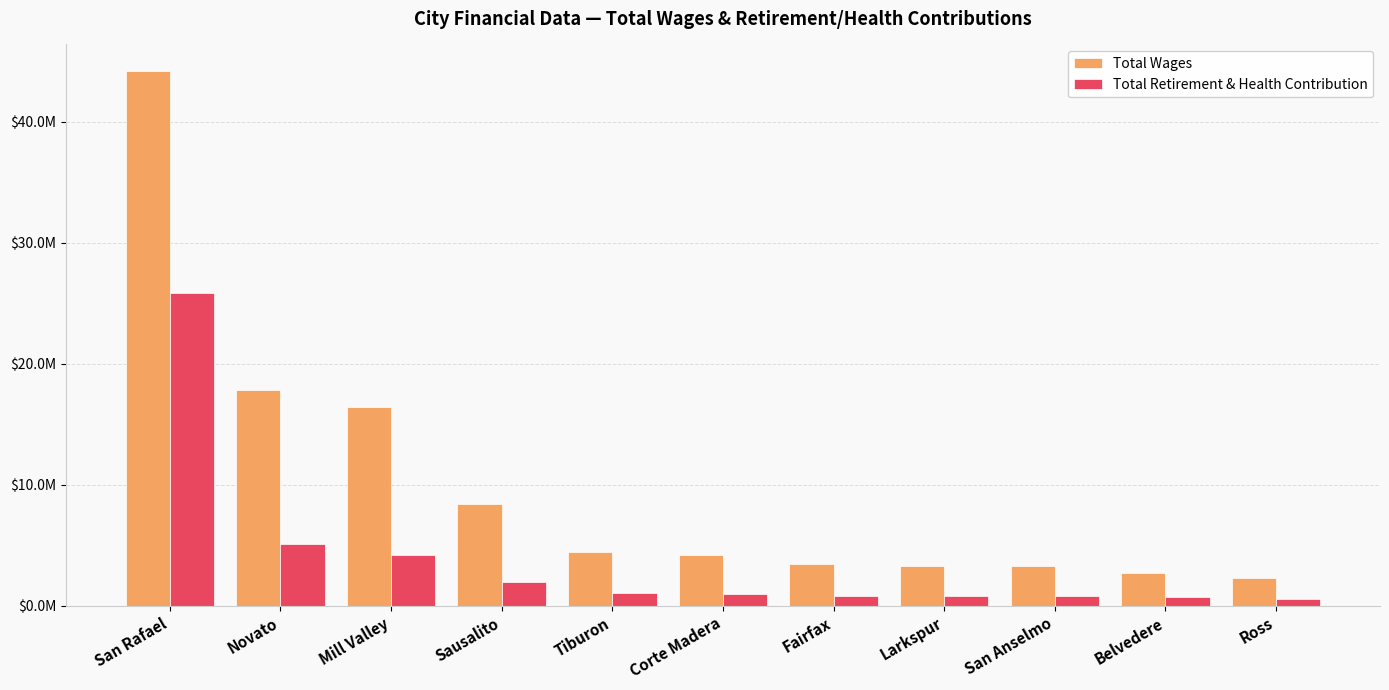

Which series has the largest range (max minus min)?

Total Wages